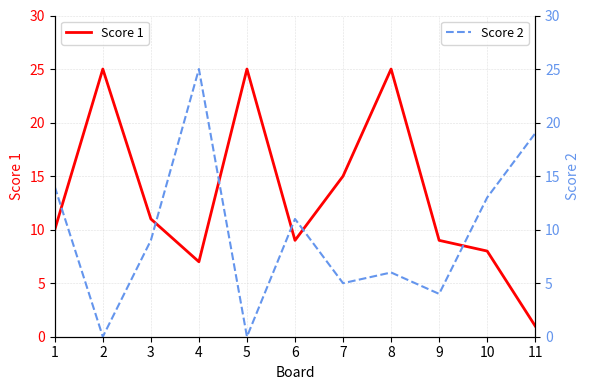

True or false: Score 2 has a value of 5 at 10.

False